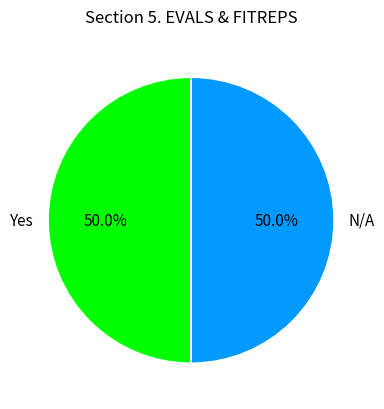

What percentage is the N/A slice, to the nearest percent?

50%